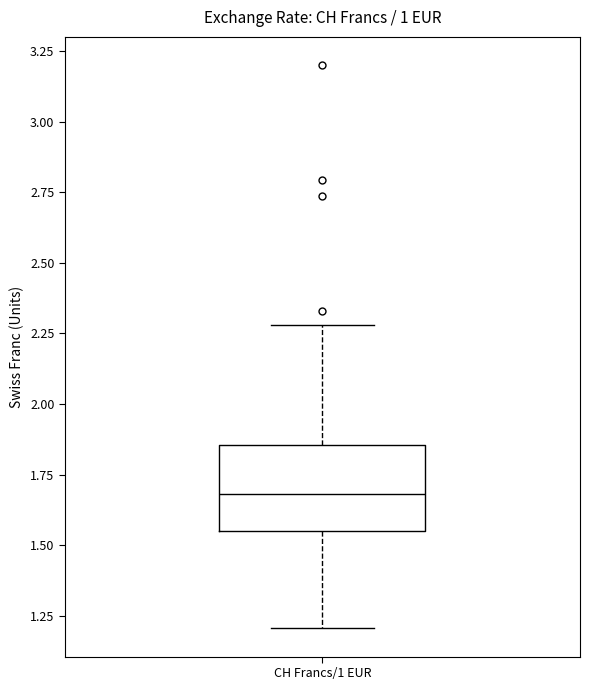

Where is the upper edge of the box for CH Francs/1 EUR on the y-axis? The values are not printed on the chart, so give them approximately, as read against the axis.

1.85